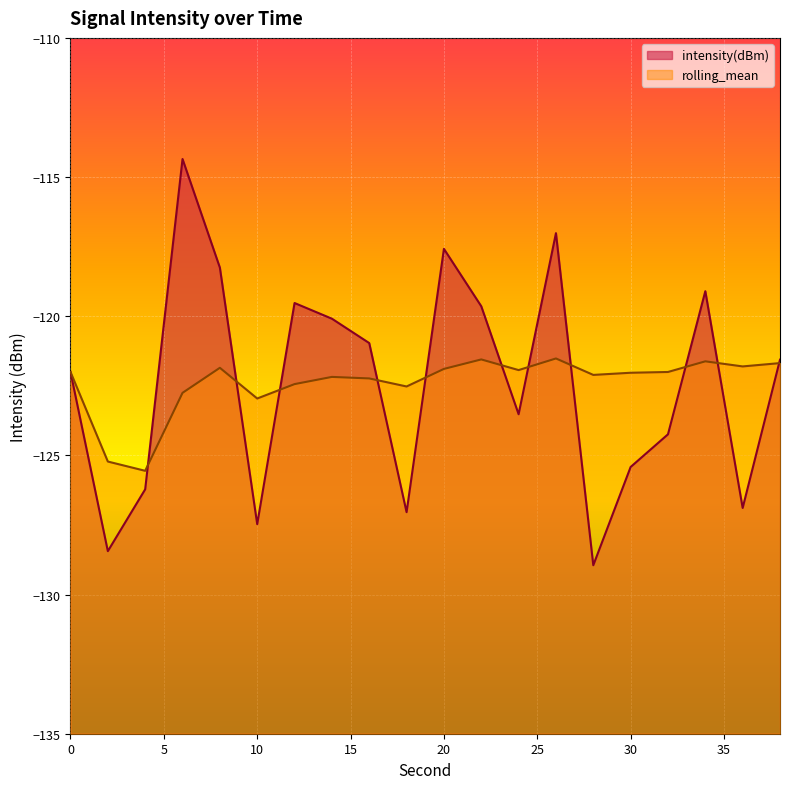

Does the chart display data point markers on the line(s)?

No